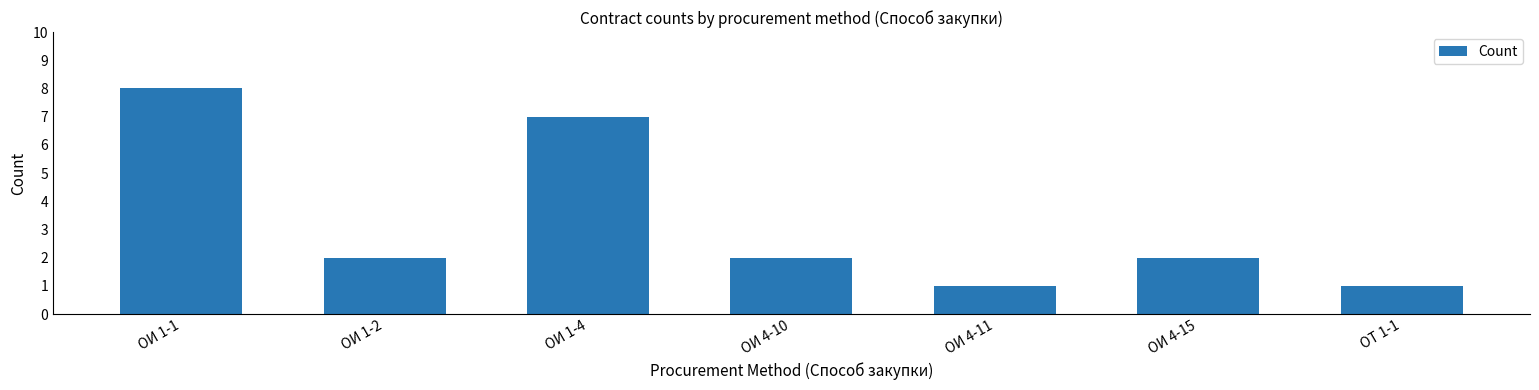

What is the label of the 2nd bar from the right?

ОИ 4-15